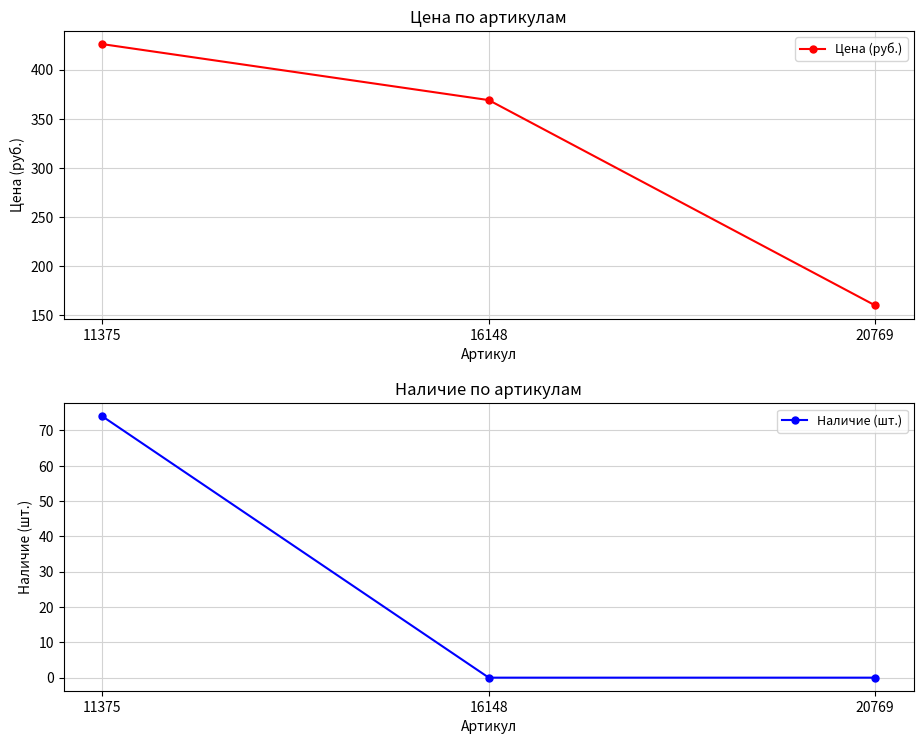

Which series has the largest total across all categories?

Цена (руб.)